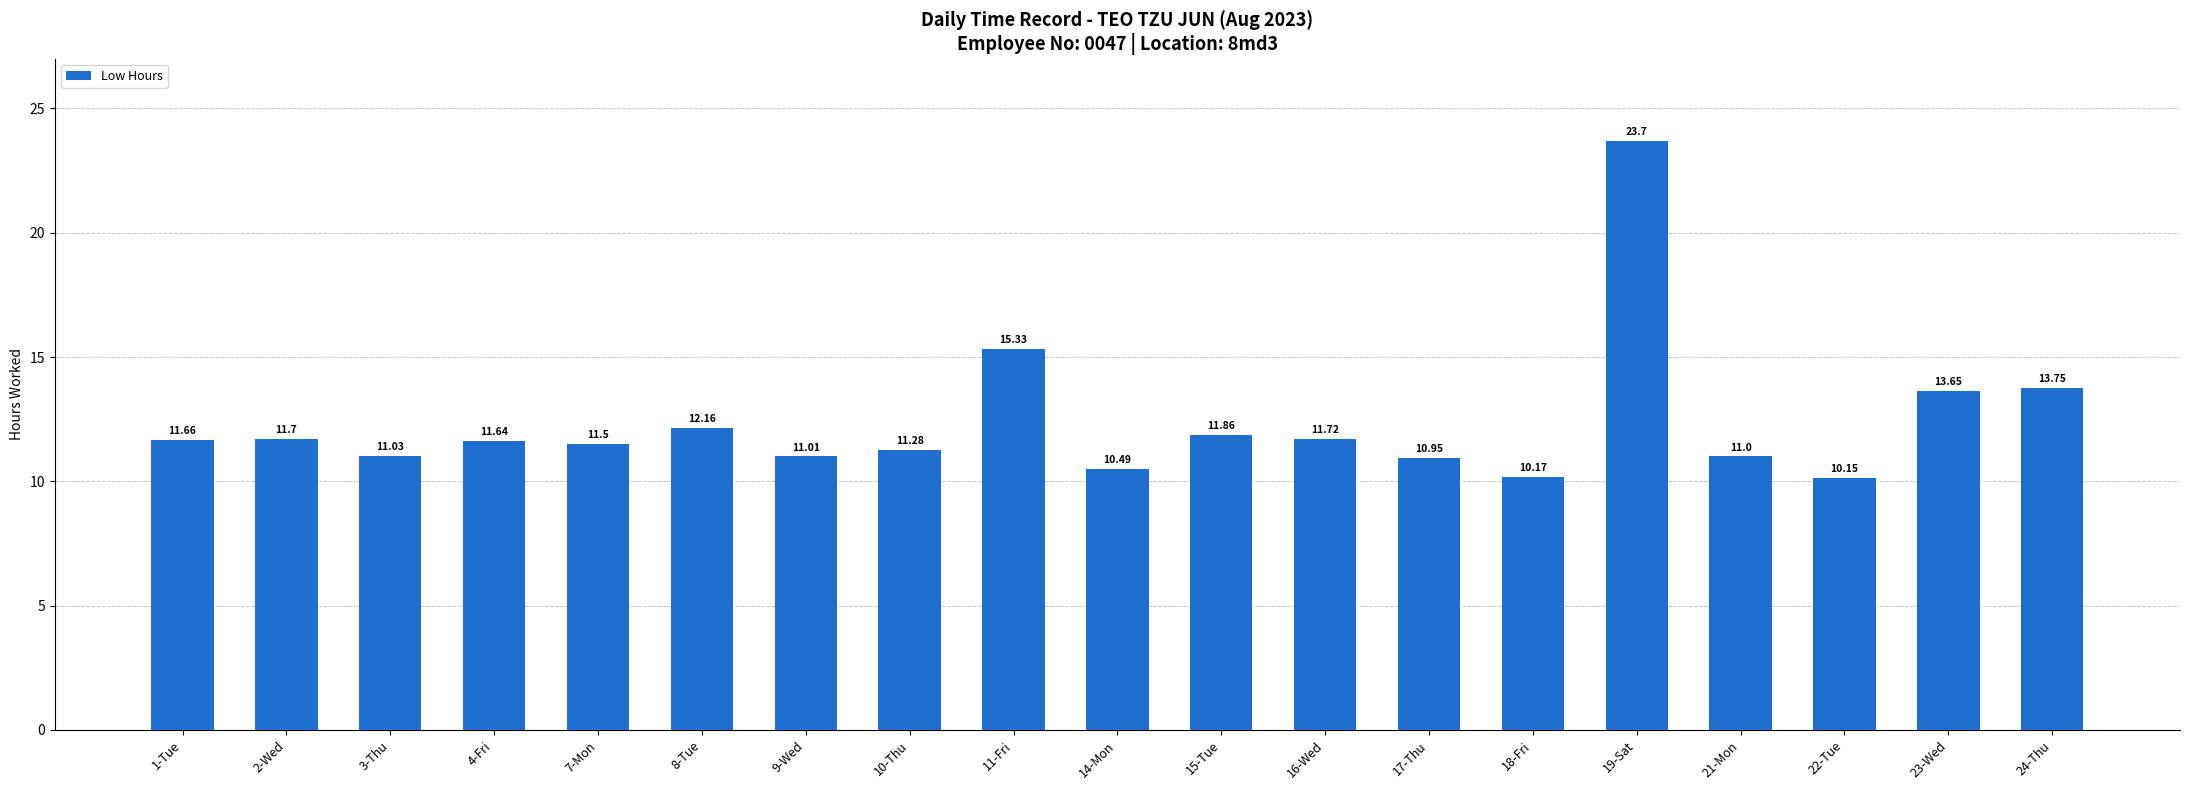

The value at 14-Mon is 10.5. True or false?

True